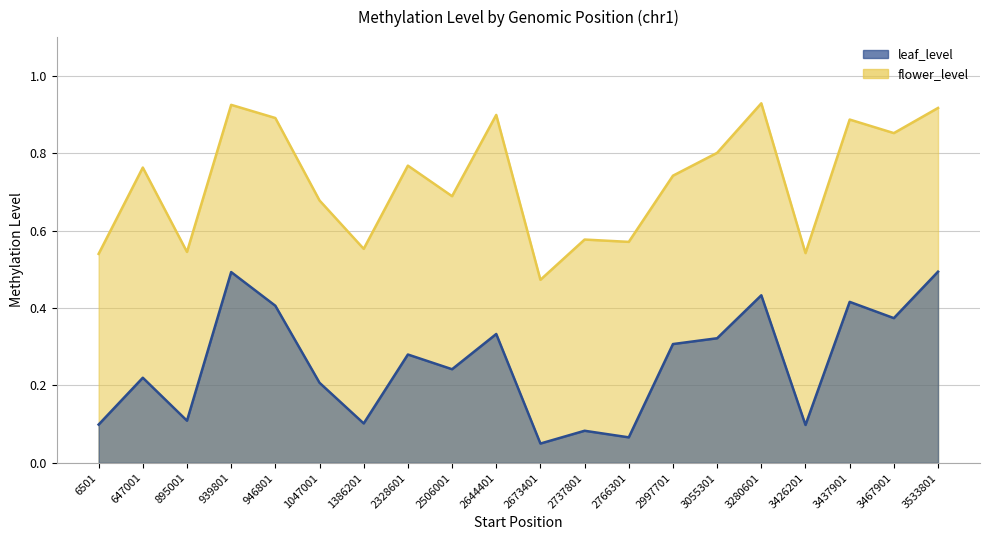

What is the difference between the maximum and minimum values in the leaf_level series?

0.4